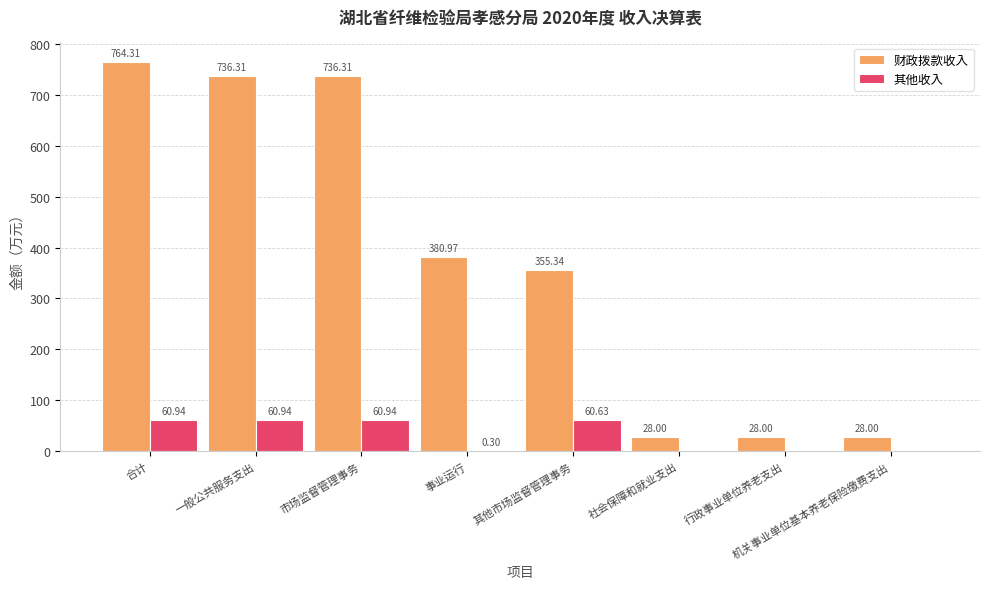

Is the value of 其他收入 at 行政事业单位养老支出 greater than the value of 财政拨款收入 at 一般公共服务支出?

No